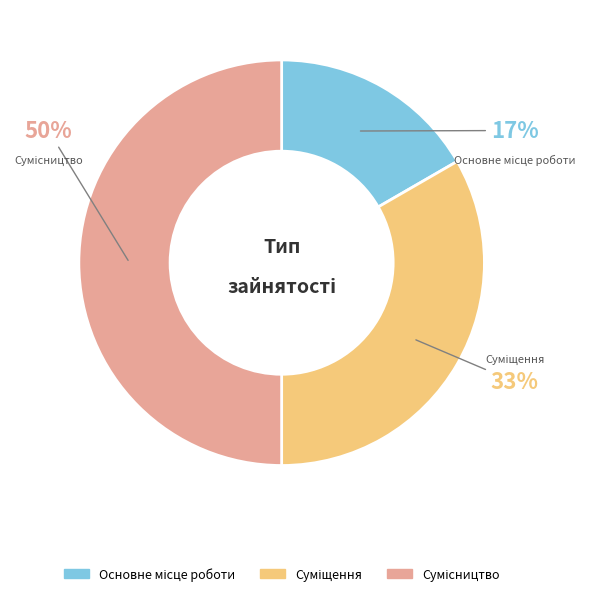

Count the number of slices in the pie.

3